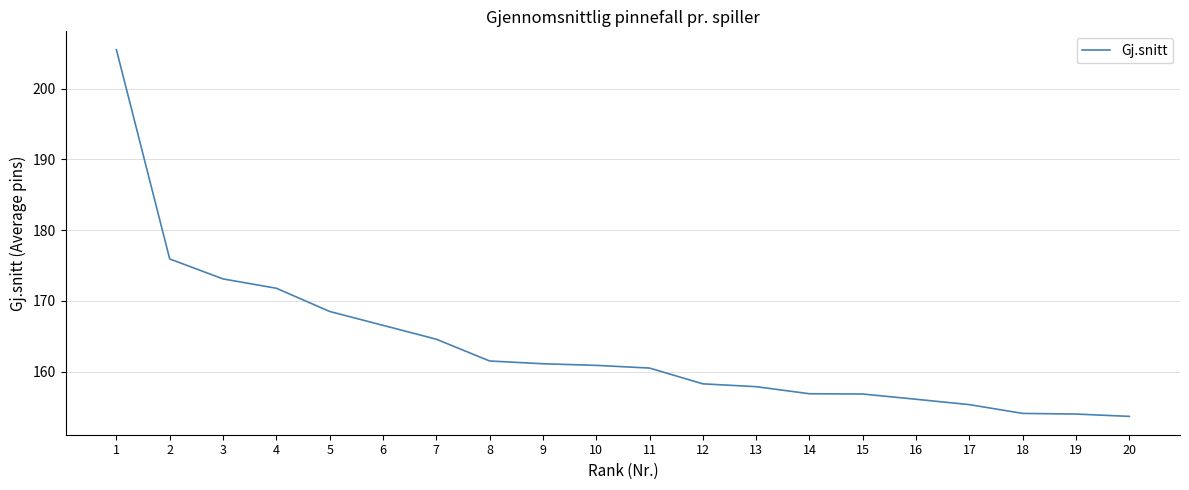

What is the sum of the values at 15 and 9?

317.9